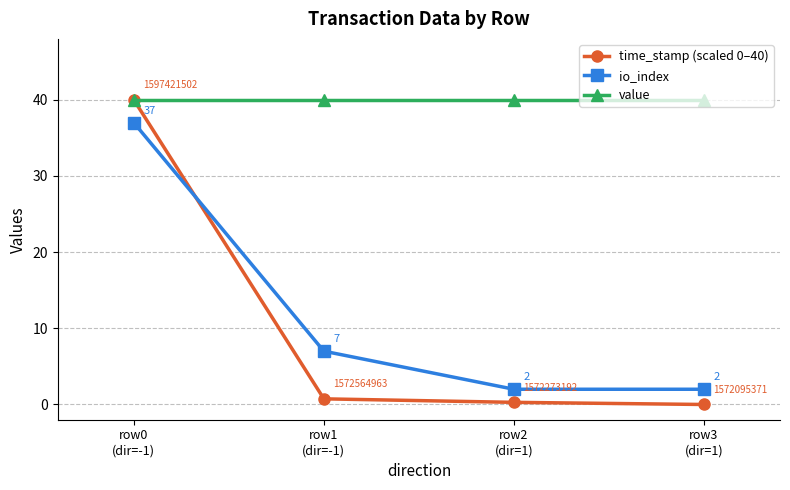

At how many categories does at least one series exceed 6?

4